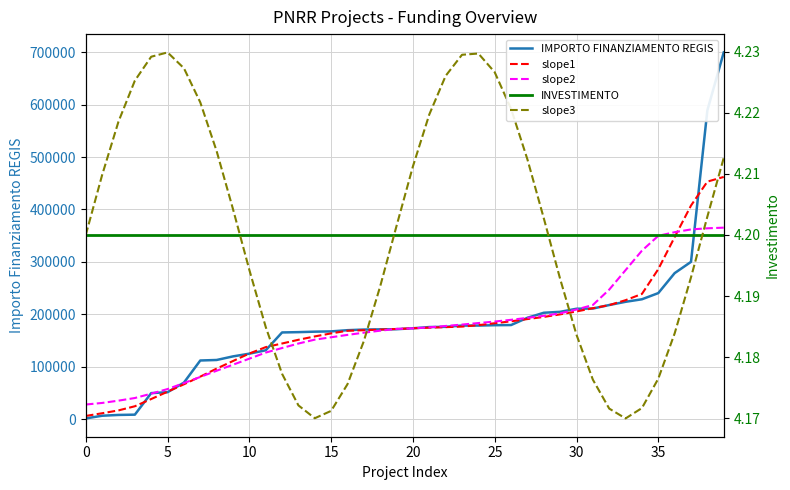

What is the average value of the slope3 series?

4.2